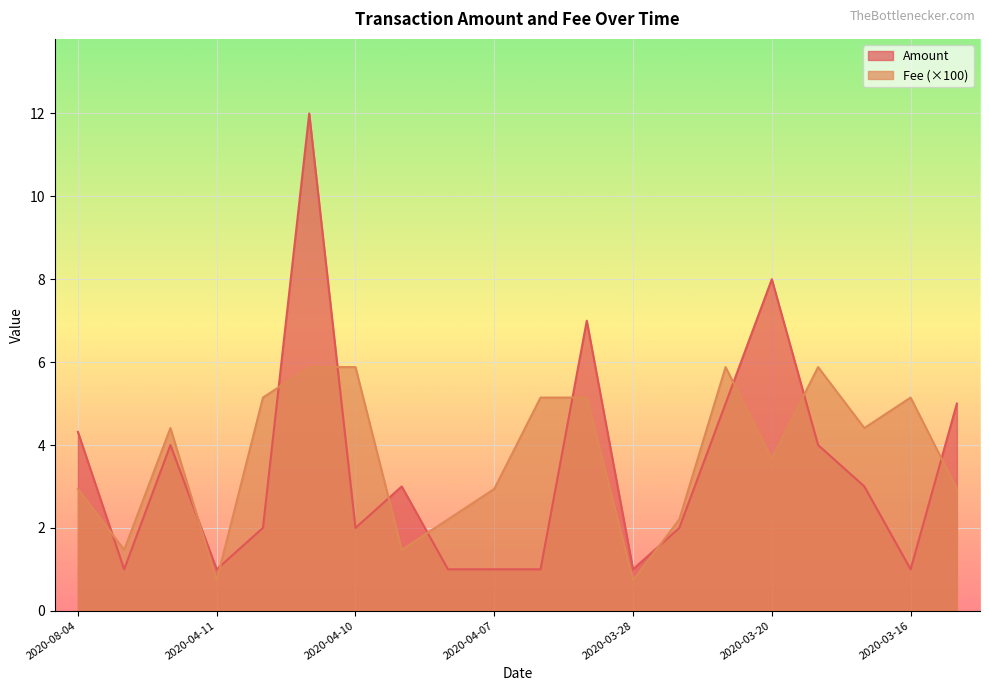

In Fee, how many points are higher than both neighbors (excluding endpoints)?

4